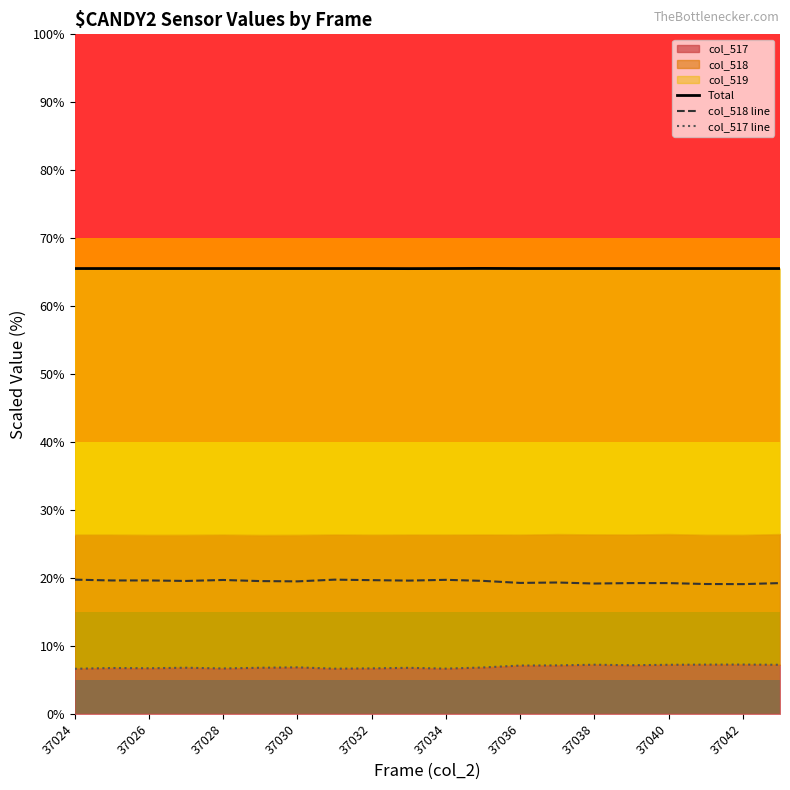

At how many categories does at least one series exceed 26?

20